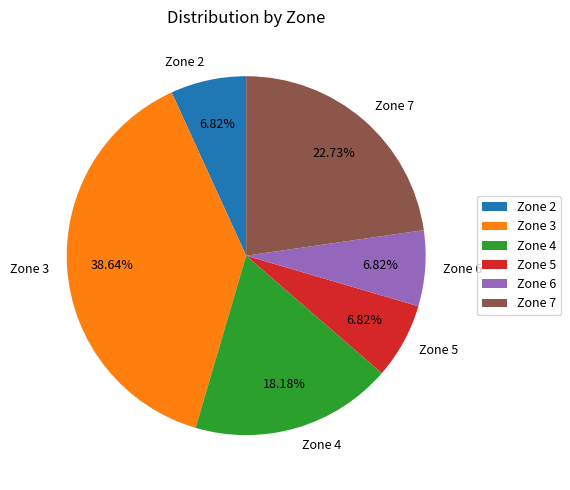

To the nearest percent, what is the difference between the Zone 7 and Zone 6 slice percentages?

16%